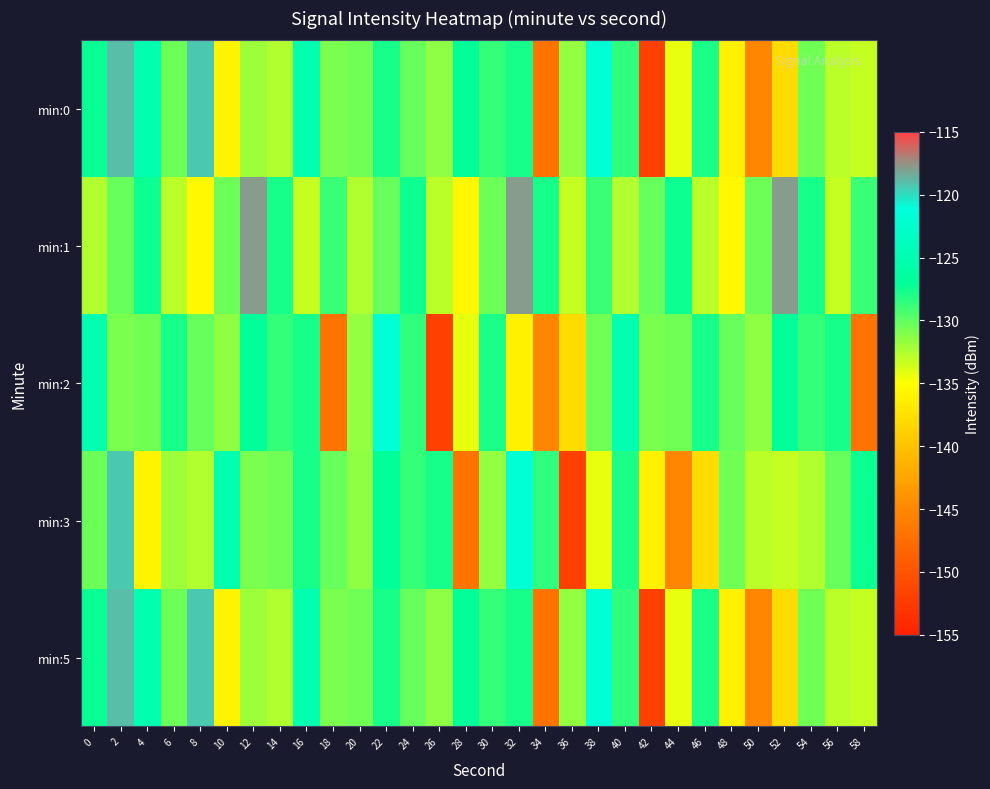

Count the number of data series in this chart.

5